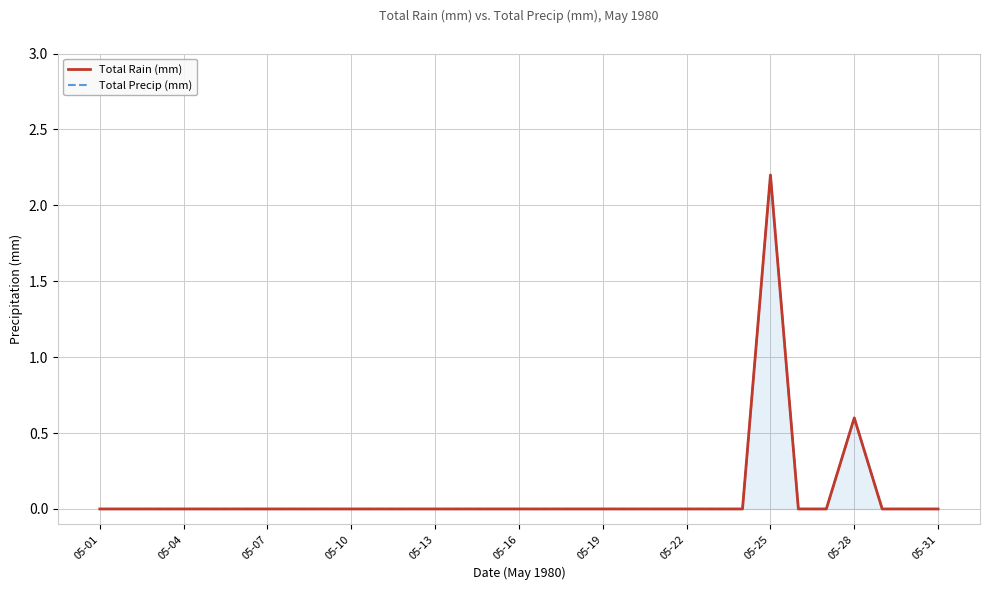

True or false: Total Precip (mm) and Total Rain (mm) cross at least once.

False